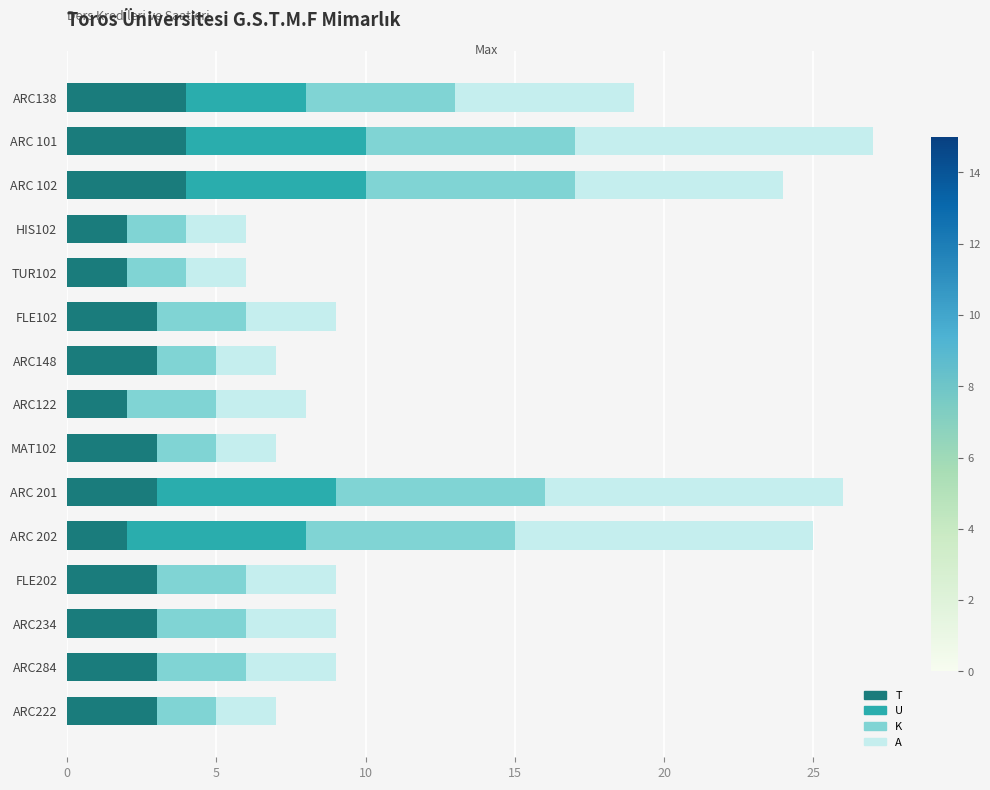

What is the maximum value for T?

4